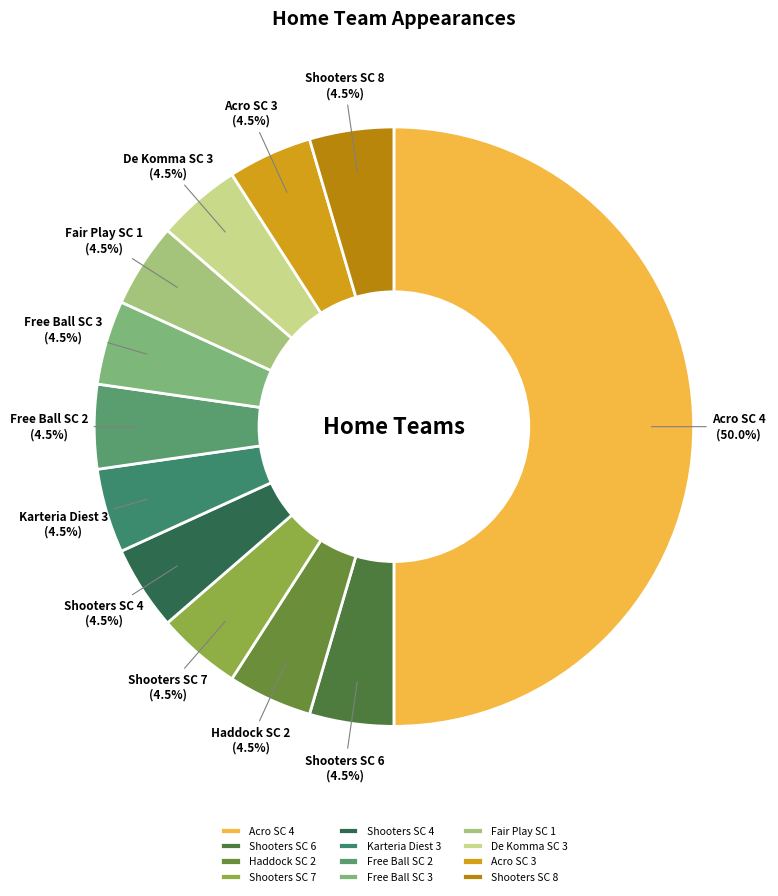

What is the ratio of the value at Shooters SC 7 to the value at De Komma SC 3?

1.0